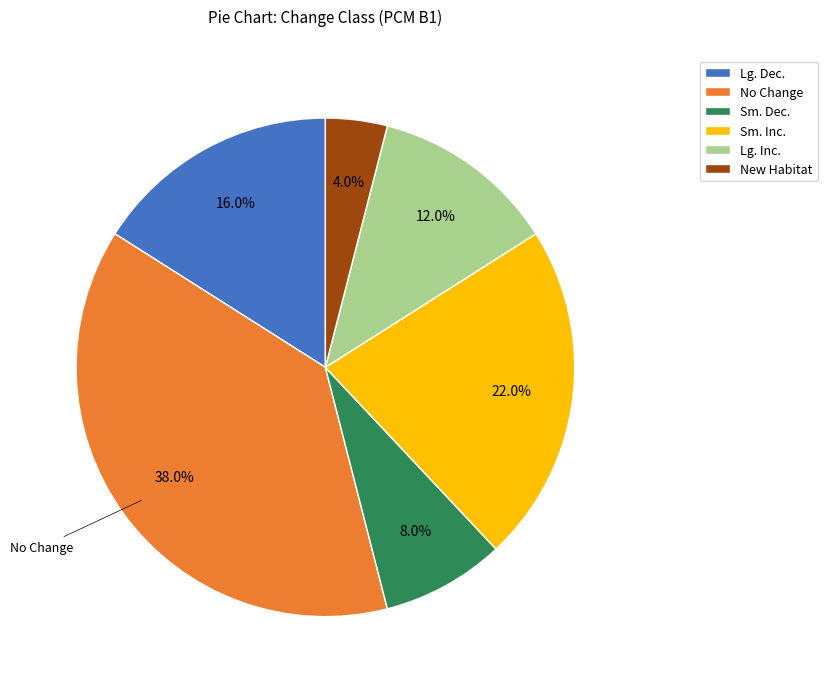

Does Sm. Inc. account for over 50% of the chart?

No